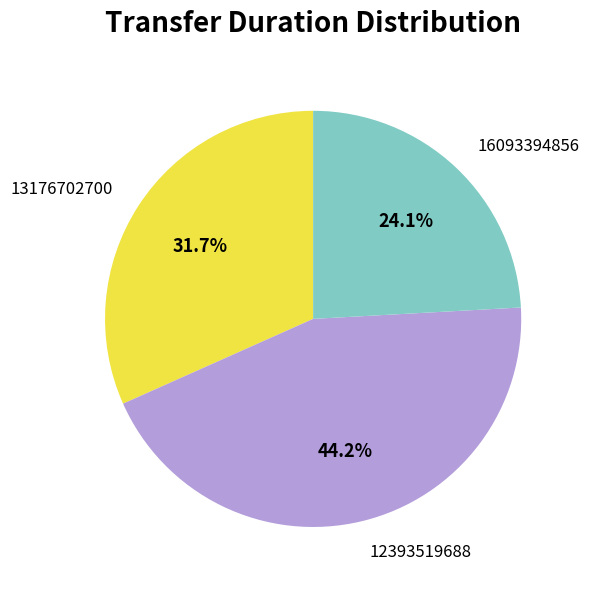

Is 13176702700 the majority of the pie?

No